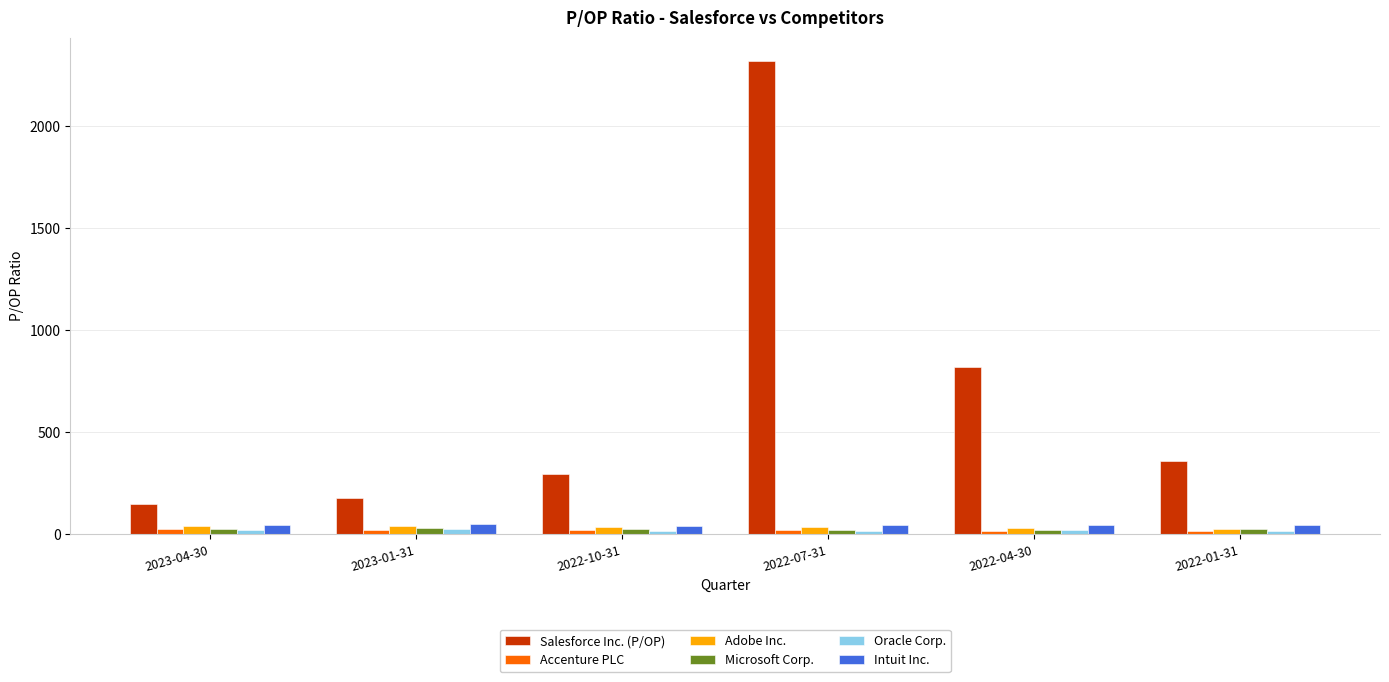

The value of Salesforce Inc. (P/OP) at 2022-10-31 is 295.8. True or false?

True